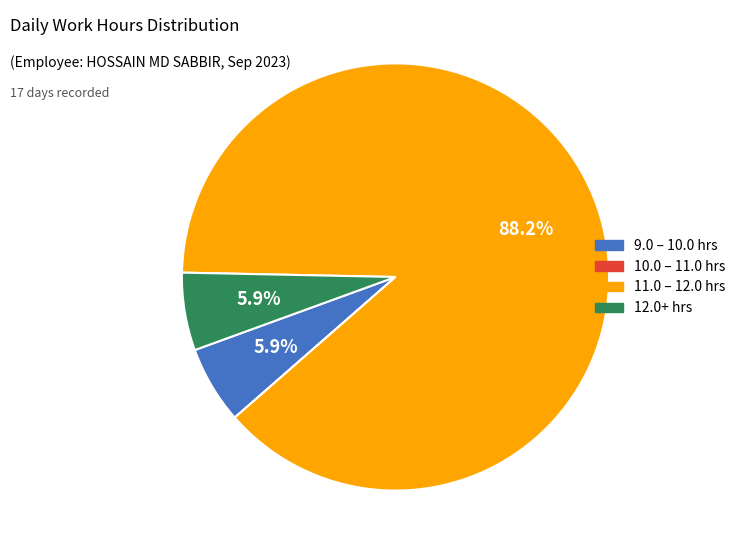

Does any single category account for the majority?

Yes